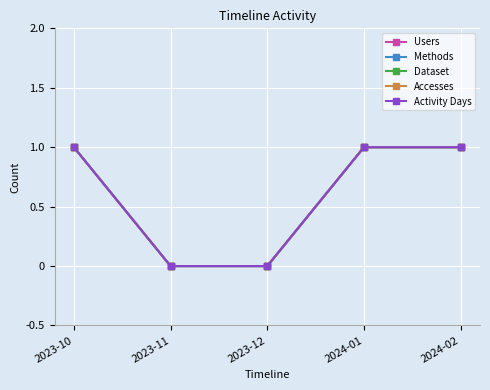

What is the label of the 3rd point from the right?

2023-12